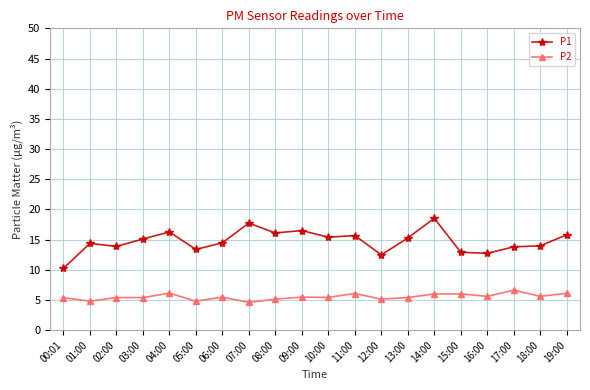

True or false: P2 and P1 intersect in this chart.

False